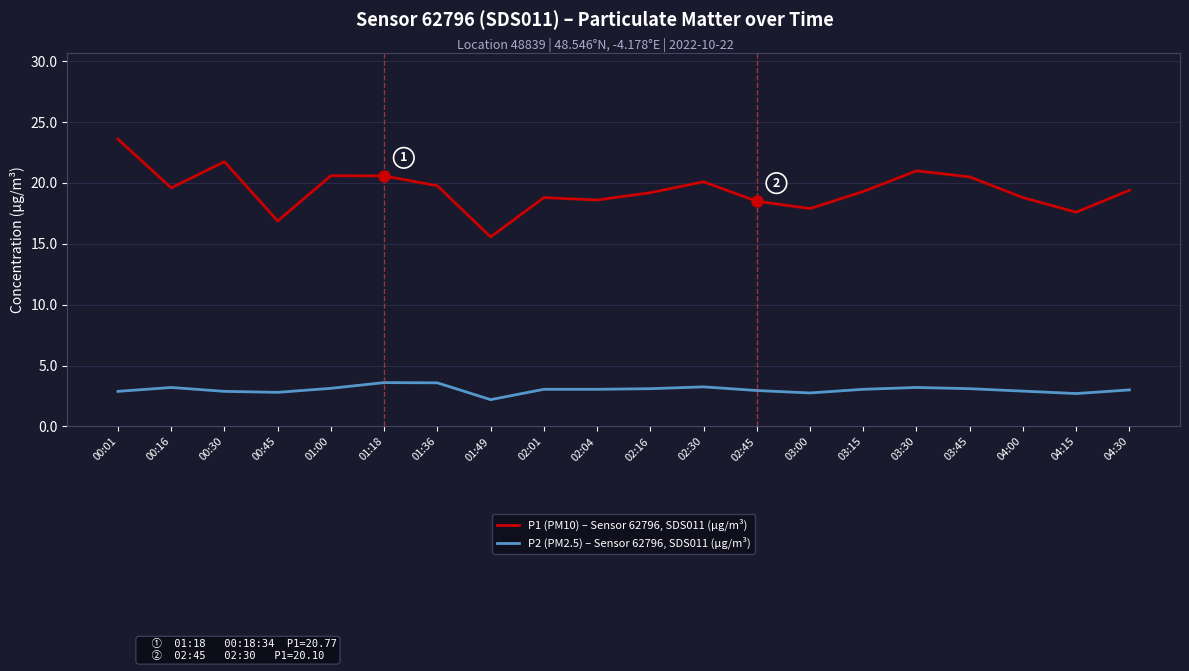

True or false: P2 (PM2.5) – Sensor 62796, SDS011 (µg/m³) and P1 (PM10) – Sensor 62796, SDS011 (µg/m³) intersect in this chart.

False